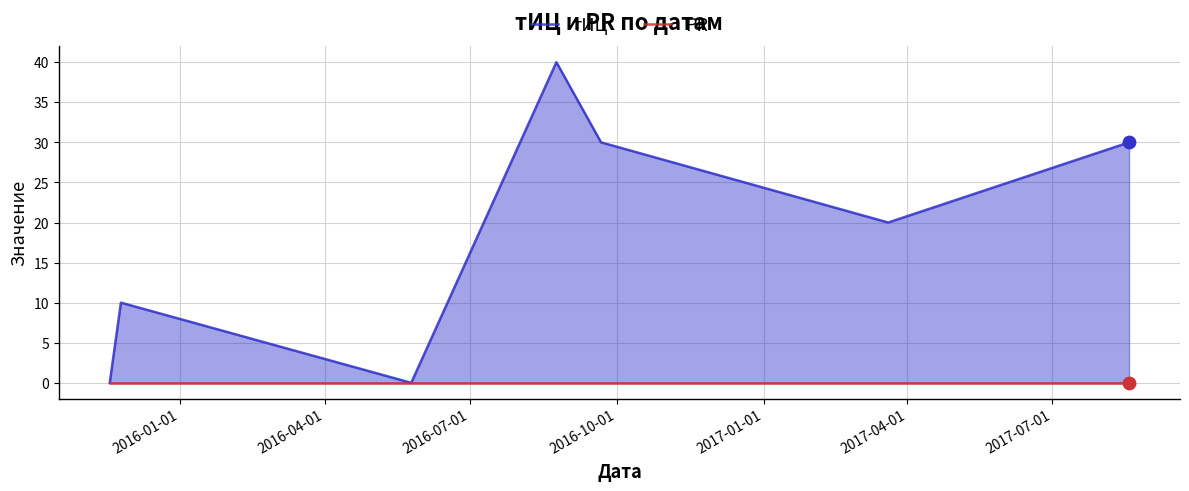

Is the value of тИЦ at 2017-07-01 greater than the value of PR at 2016-07-01?

Yes